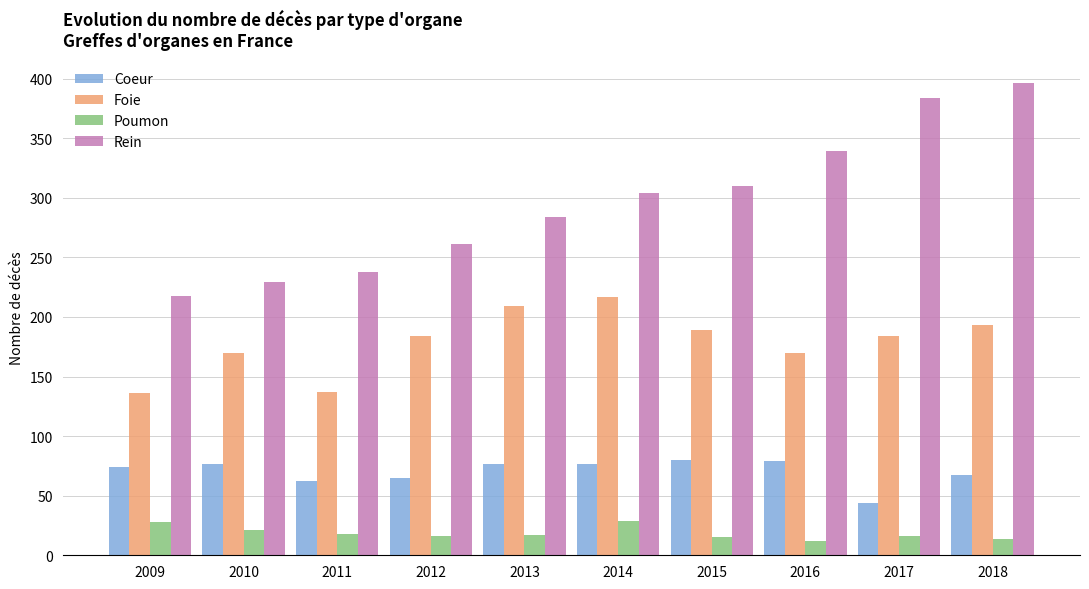

What is the maximum value for Poumon?

29